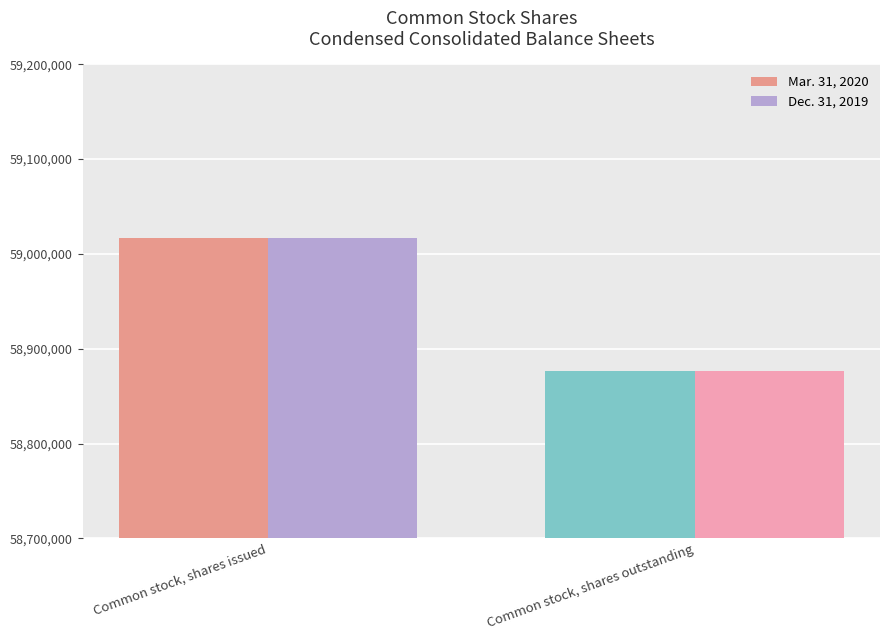

What are all the series names shown in the legend?

Mar. 31, 2020, Dec. 31, 2019